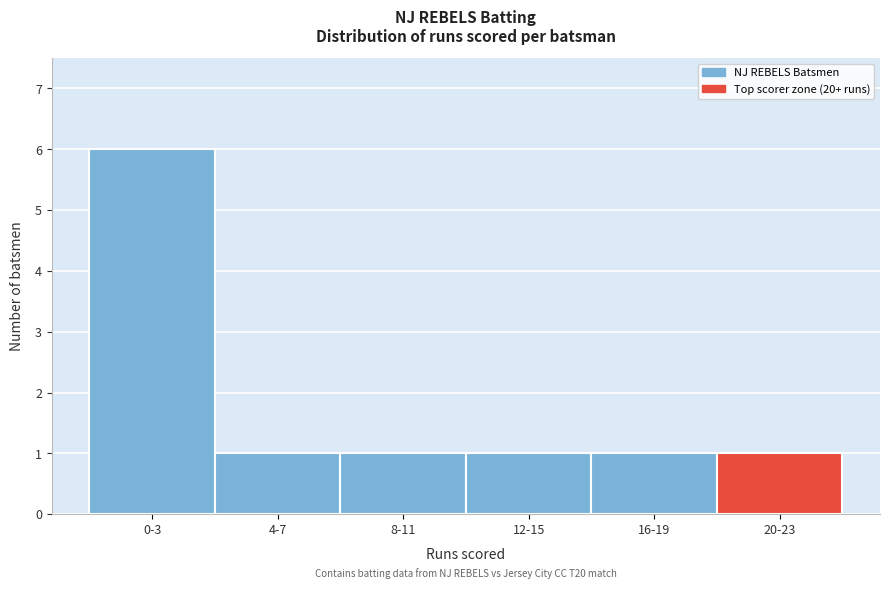

Reading right to left, transcribe all the data shown in this chart.

20-23=1	16-19=1	12-15=1	8-11=1	4-7=1	0-3=6